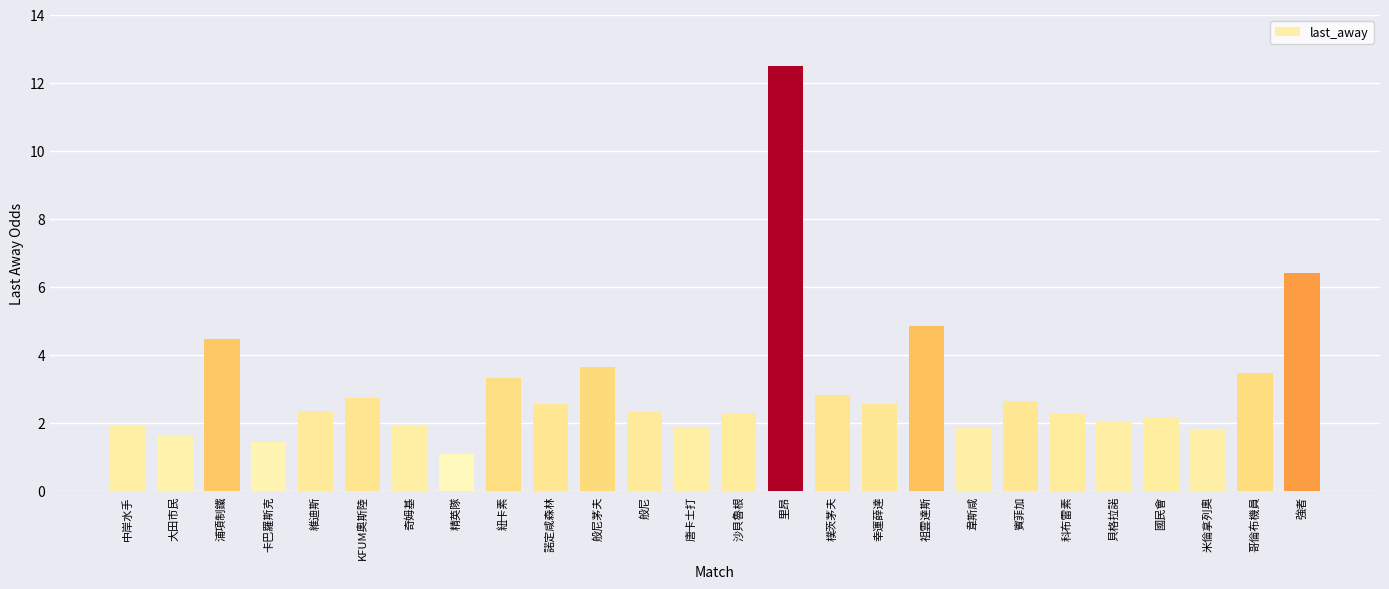

What is the difference between the values at 浦項制鐵 and 維迪斯?

2.1